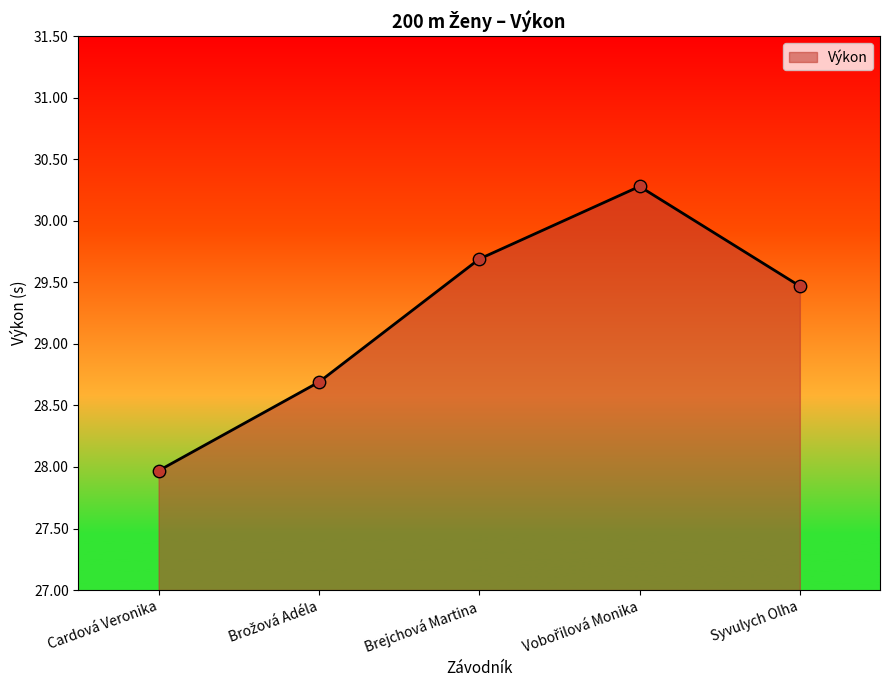

Between Brejchová Martina and Cardová Veronika, which is larger?

Brejchová Martina